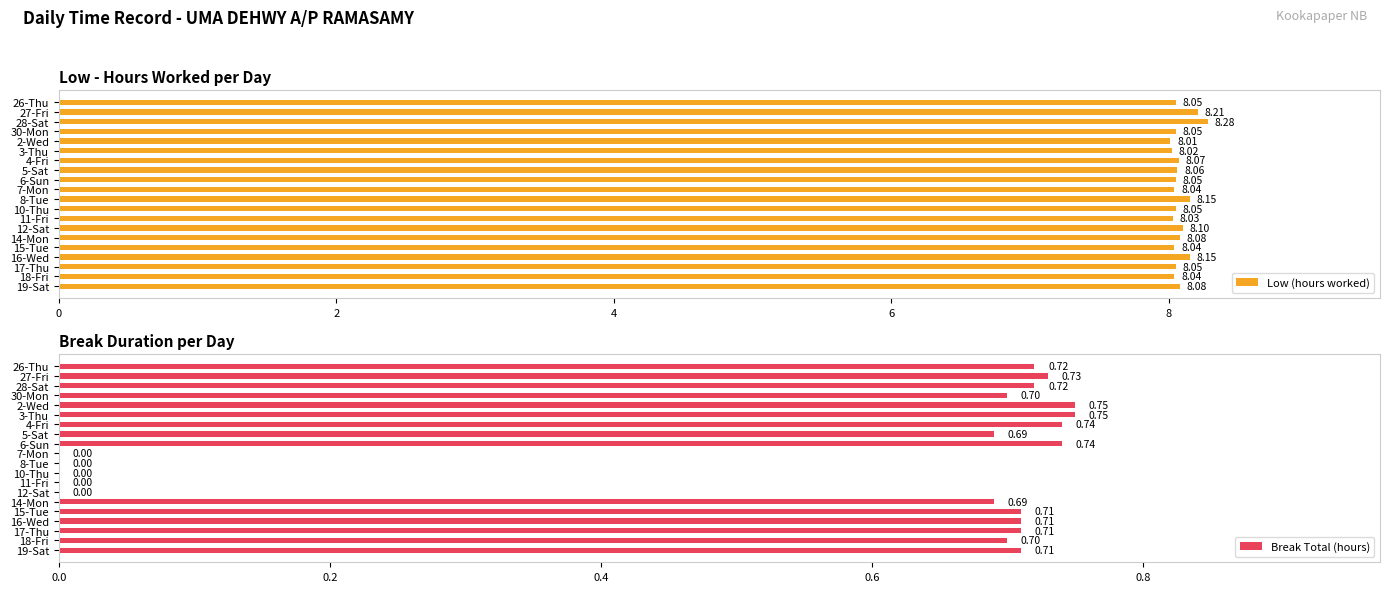

What is the sum of all Low (hours worked) values?

161.6